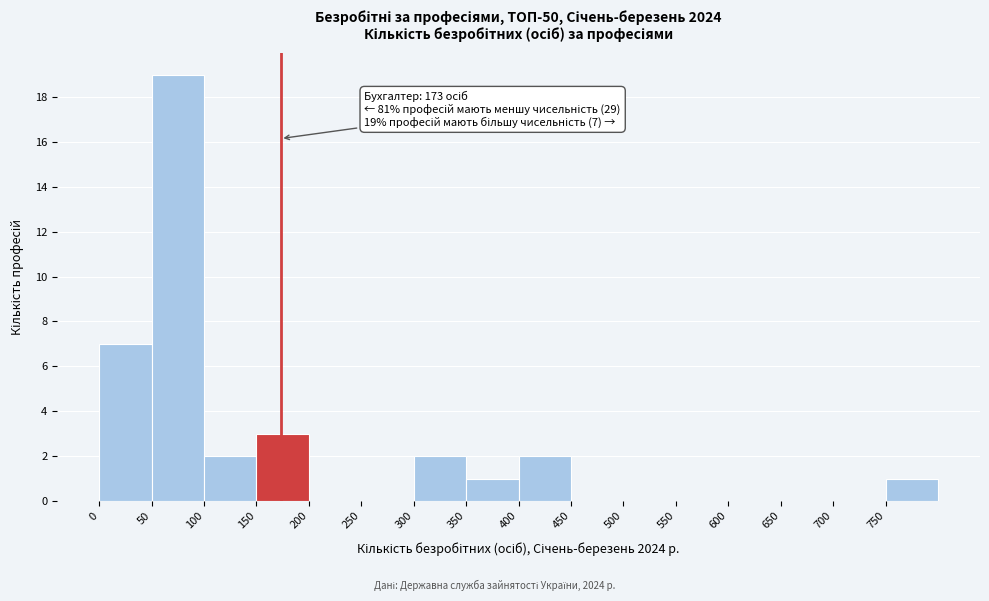

Which range on the x-axis has the tallest bar?

50 to 100